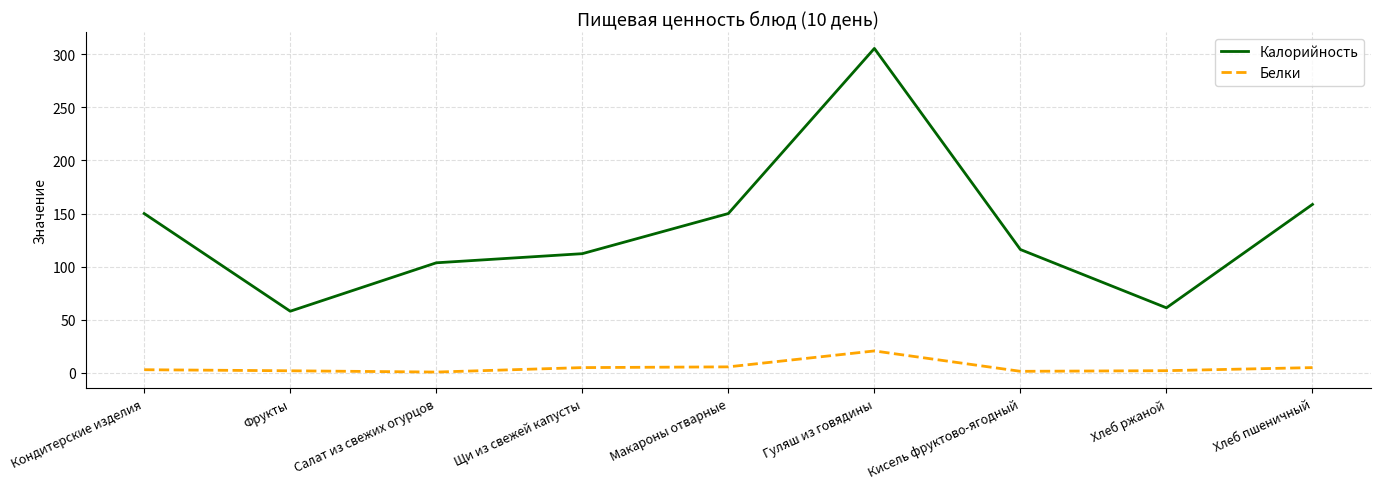

The Калорийность series shows 17.8 at Фрукты. True or false?

False